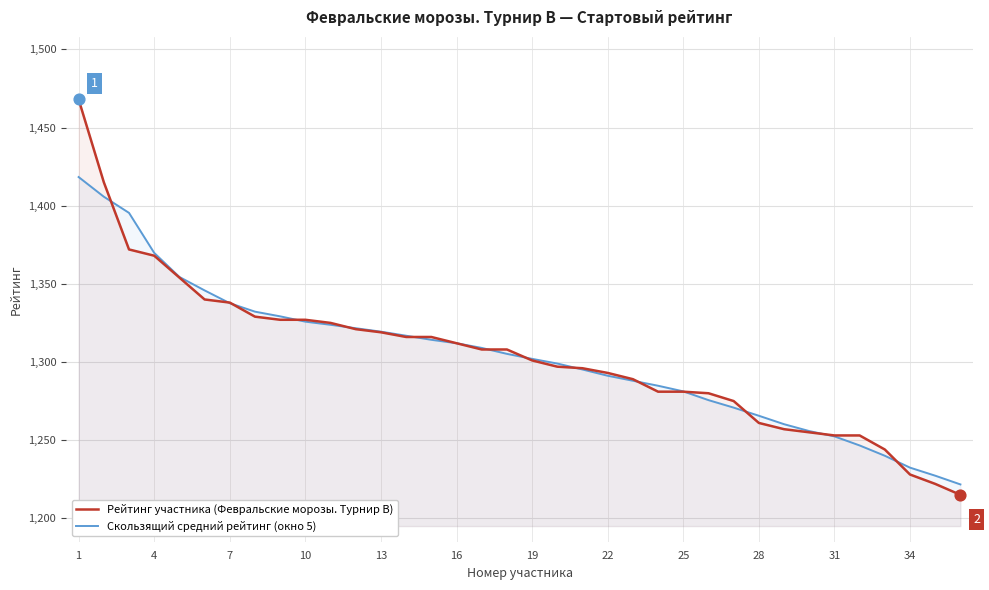

Which series has the largest Y range (max minus min)?

Рейтинг участника (Февральские морозы. Турнир В)